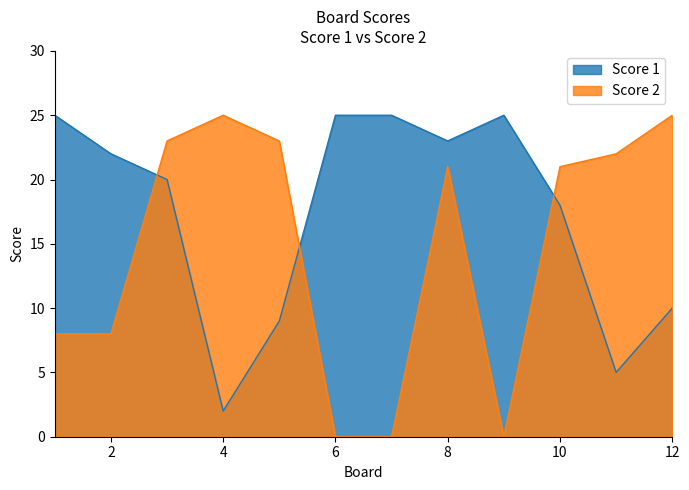

What is the difference between the second highest and minimum values in the Score 2 series?

25